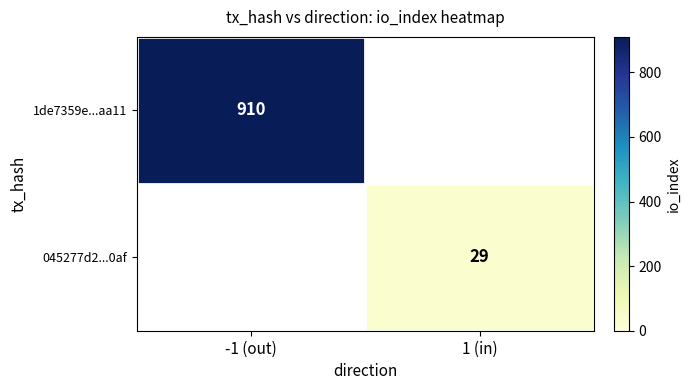

What is the maximum value shown in the chart?

910.0